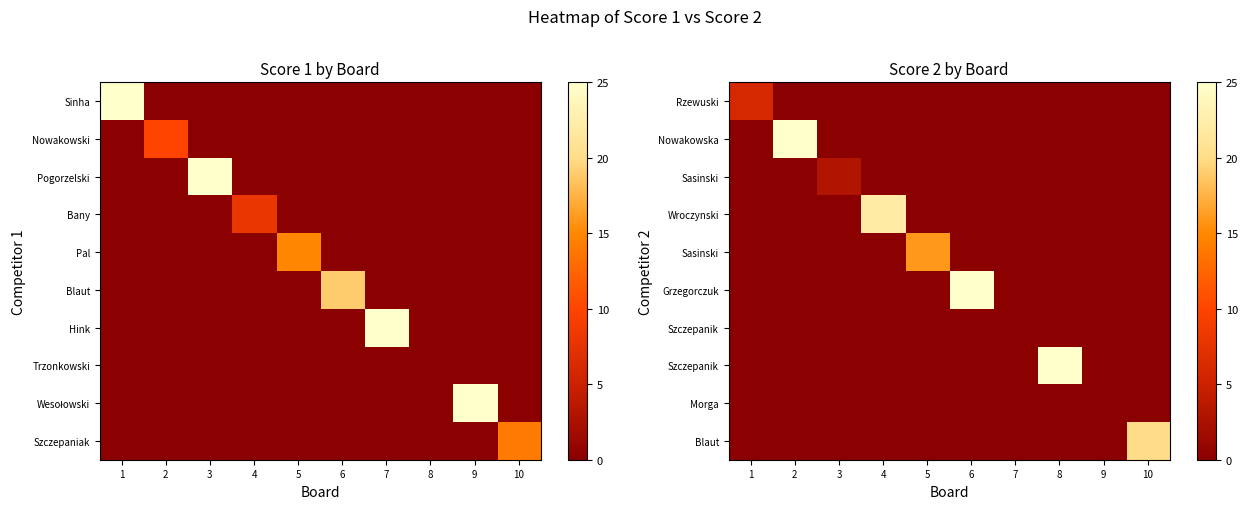

What is the spread (max minus min) of values at 1?

6